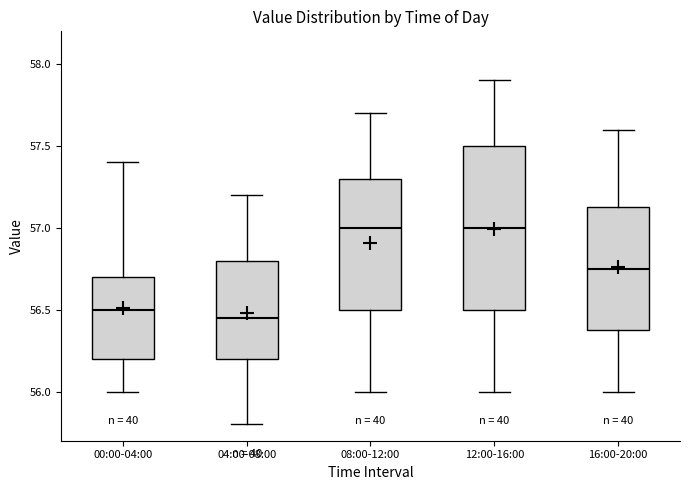

Which box is the tallest, from its lower edge to its upper edge?

12:00-16:00